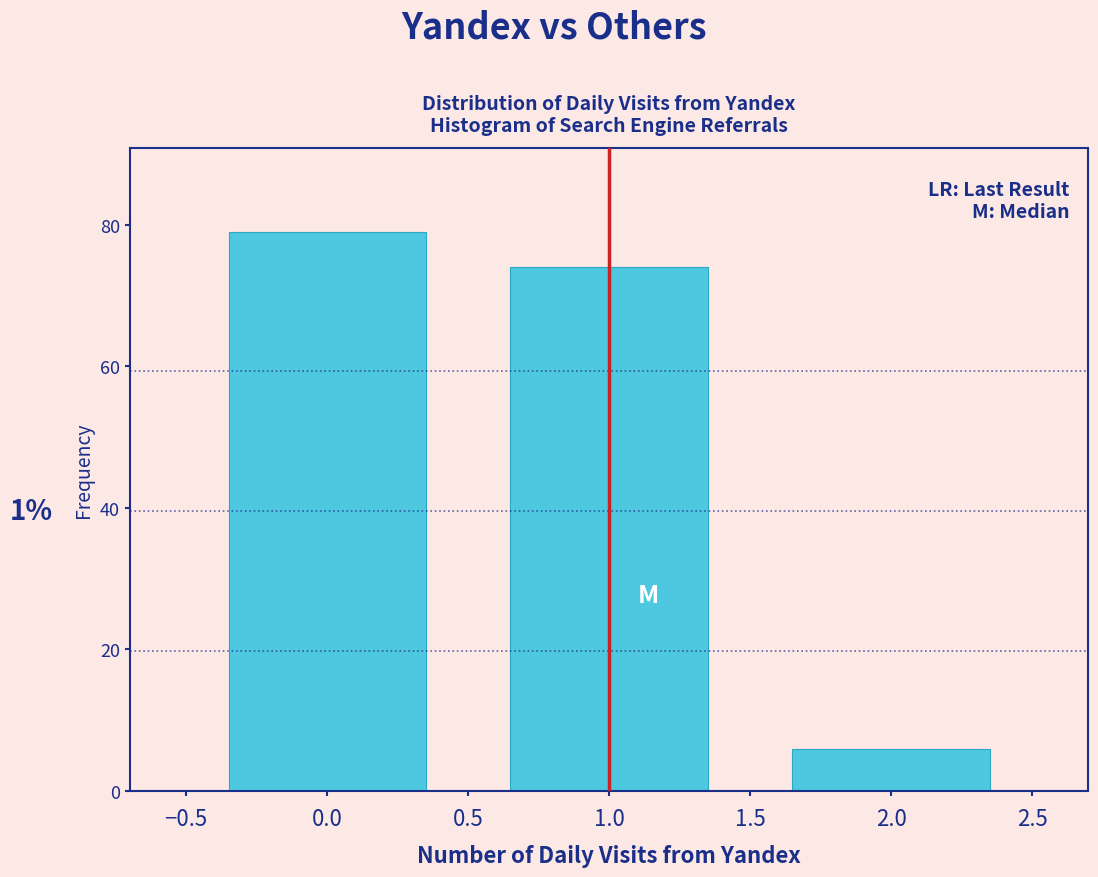

Over which range of the x-axis is the bar tallest?

-0.5 to 0.5